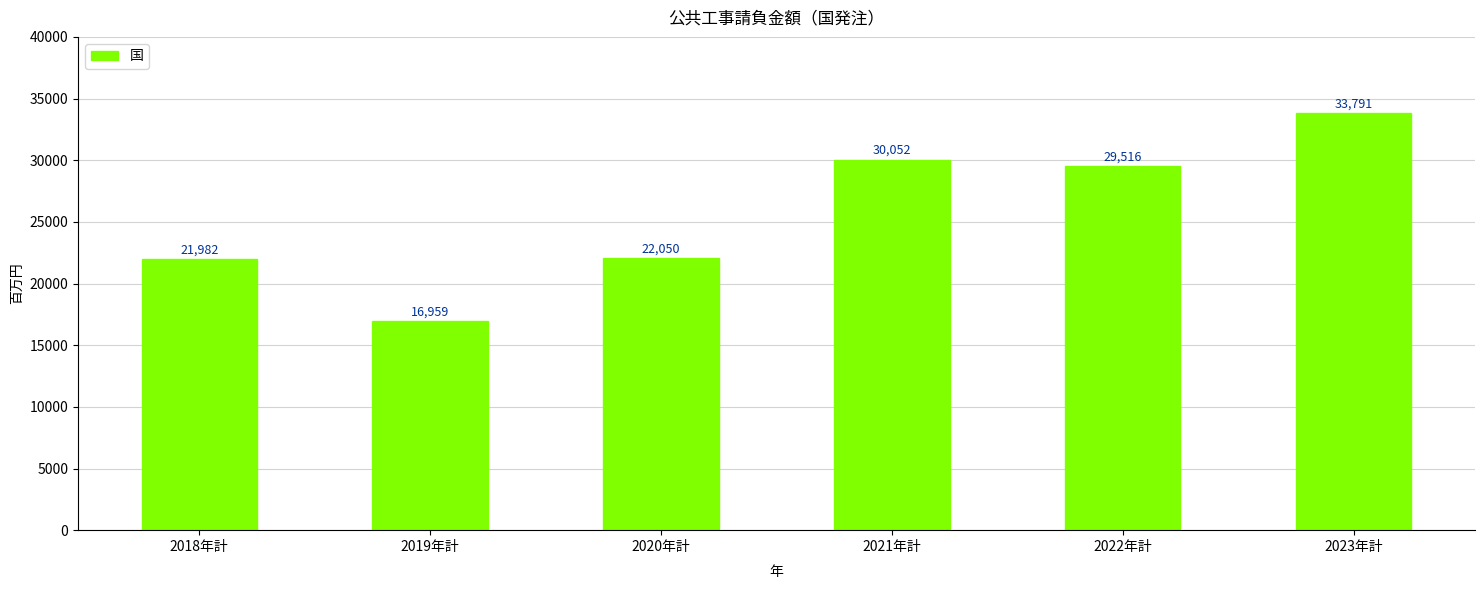

Reading left to right, transcribe all the data shown in this chart.

2018年計=21982	2019年計=16959	2020年計=22050	2021年計=30052	2022年計=29516	2023年計=33791